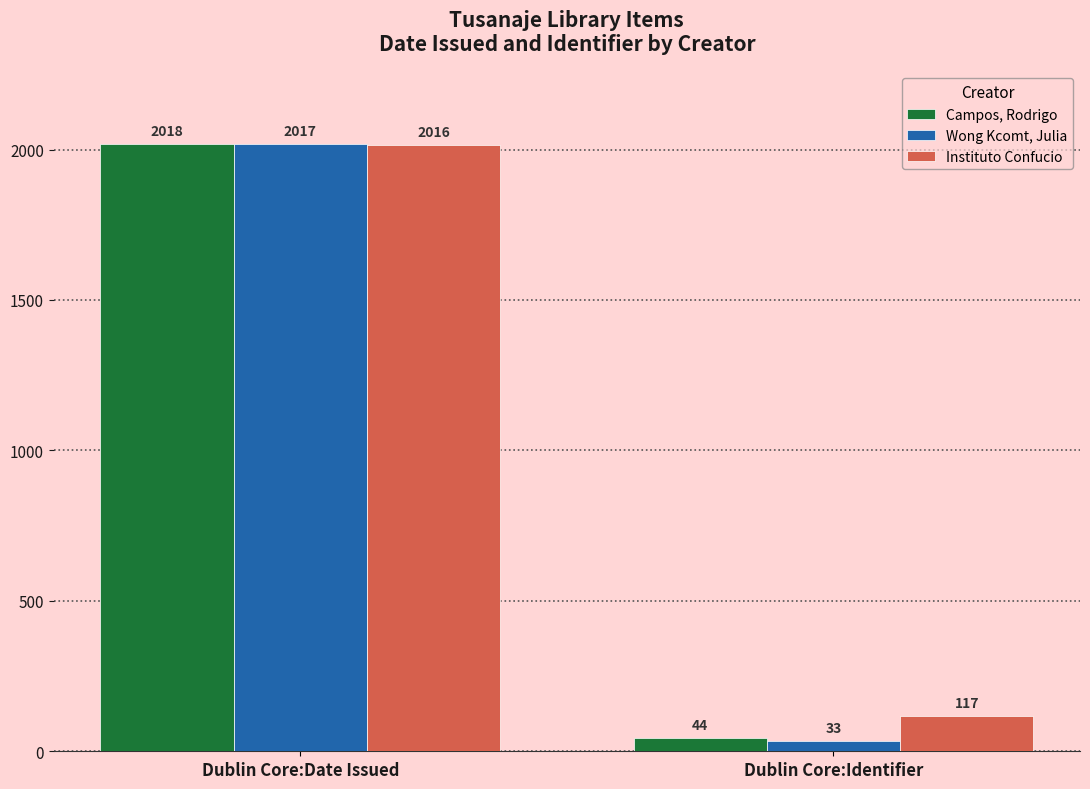

Is it true that Instituto Confucio equals 191 at Dublin Core:Identifier?

False